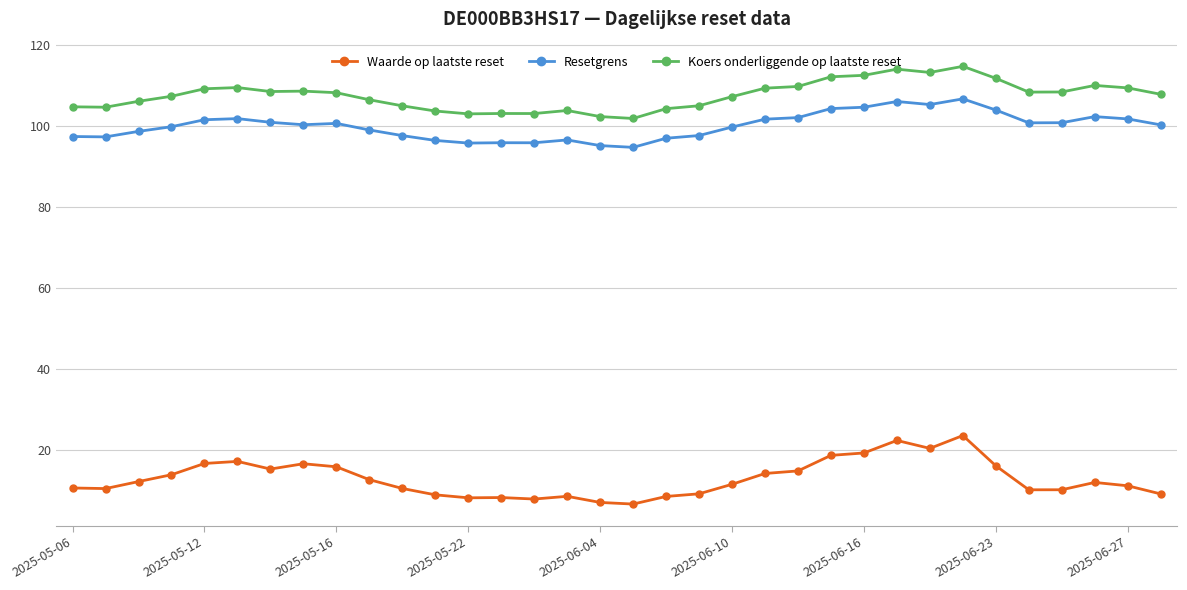

Which series has the widest spread of values?

Waarde op laatste reset